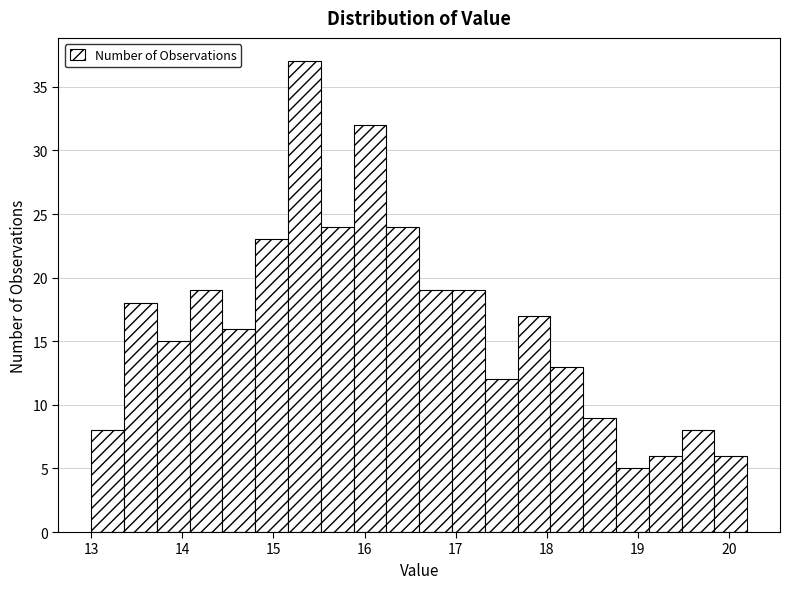

Read against the x-axis, roughly where is the centre of the tallest bar?

15.3